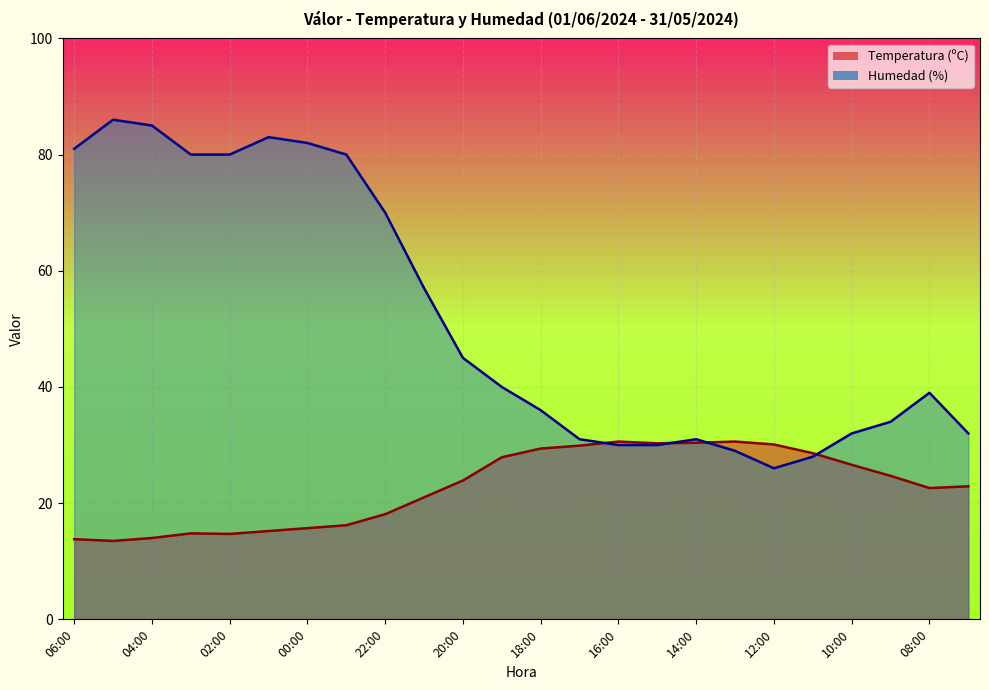

How many lines are shown in the chart?

2